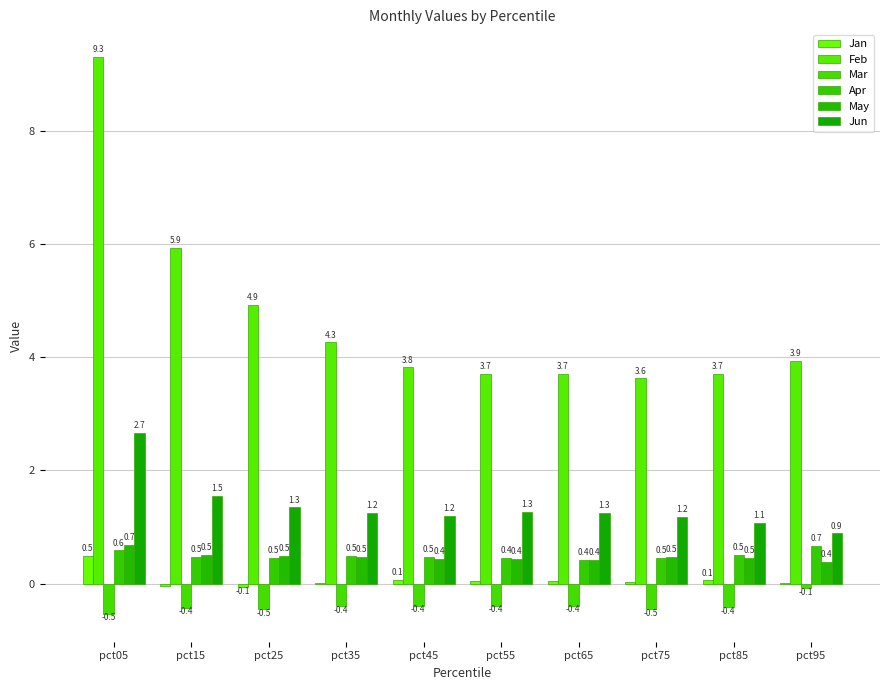

What is the value of the Apr bar at the 5th from the left?

0.5